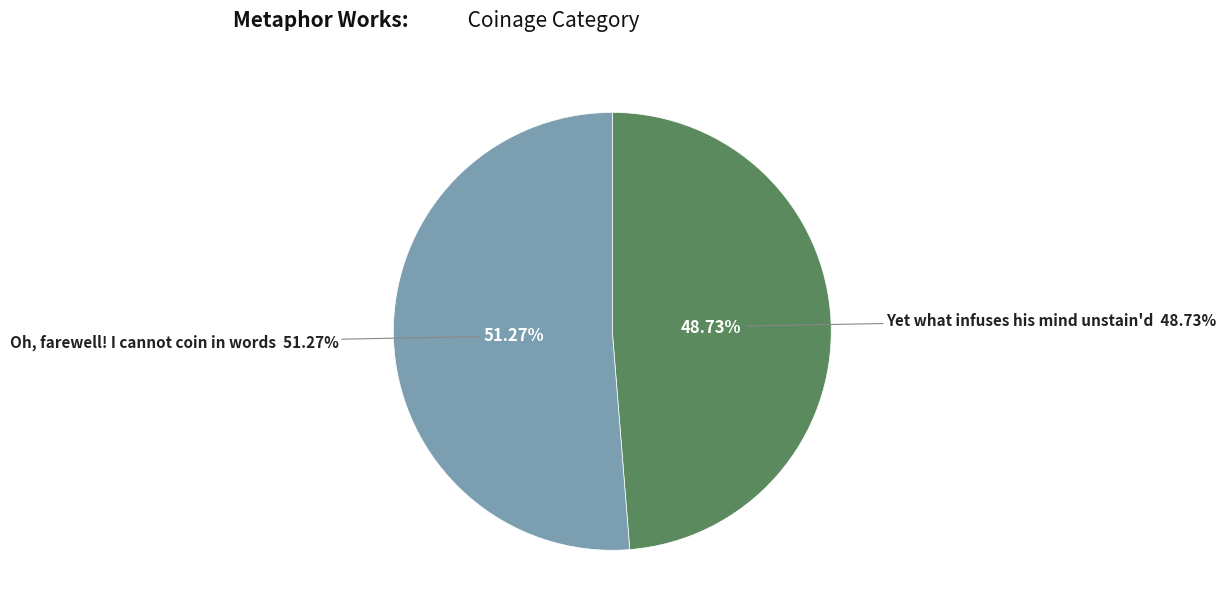

What is the largest slice in the pie chart?

Oh, farewell! I cannot coin in words